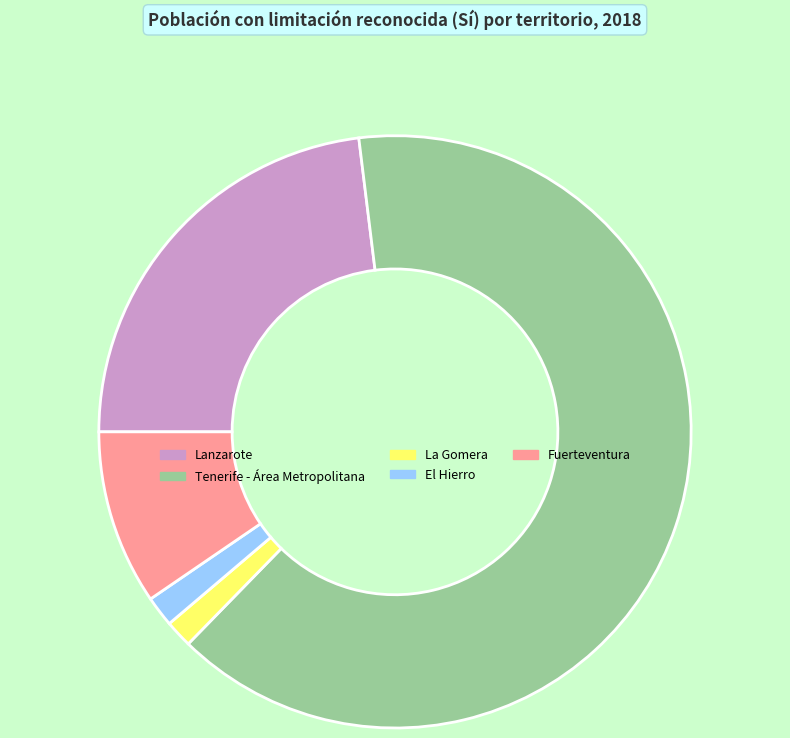

Count the number of slices in the pie.

5